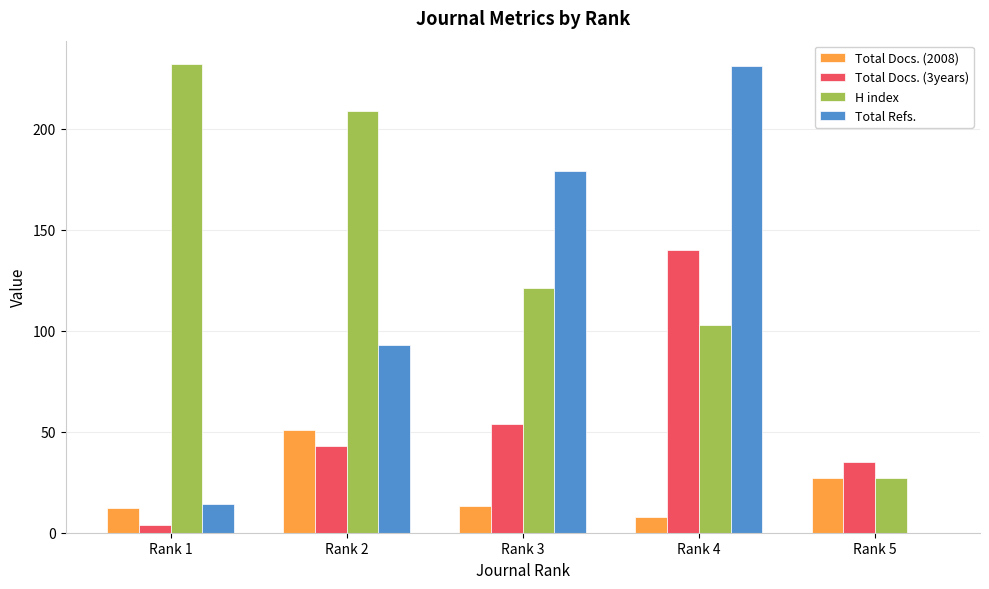

Which series has the largest total across all categories?

H index